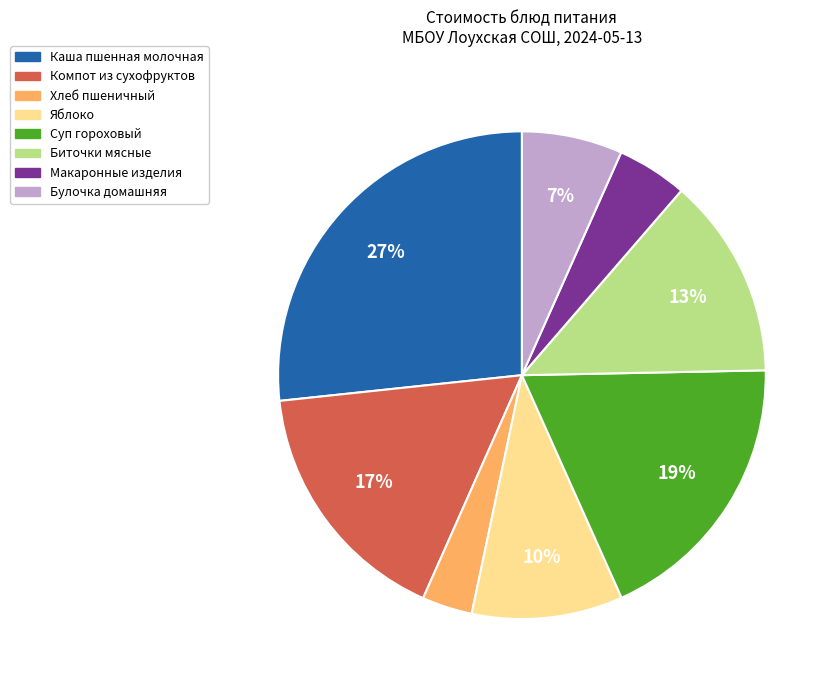

Which slice is the largest?

Каша пшенная молочная